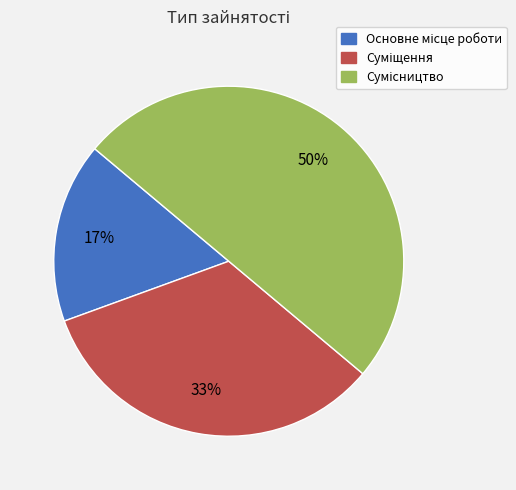

To the nearest percent, what is the difference between the largest and smallest slice percentages?

33%